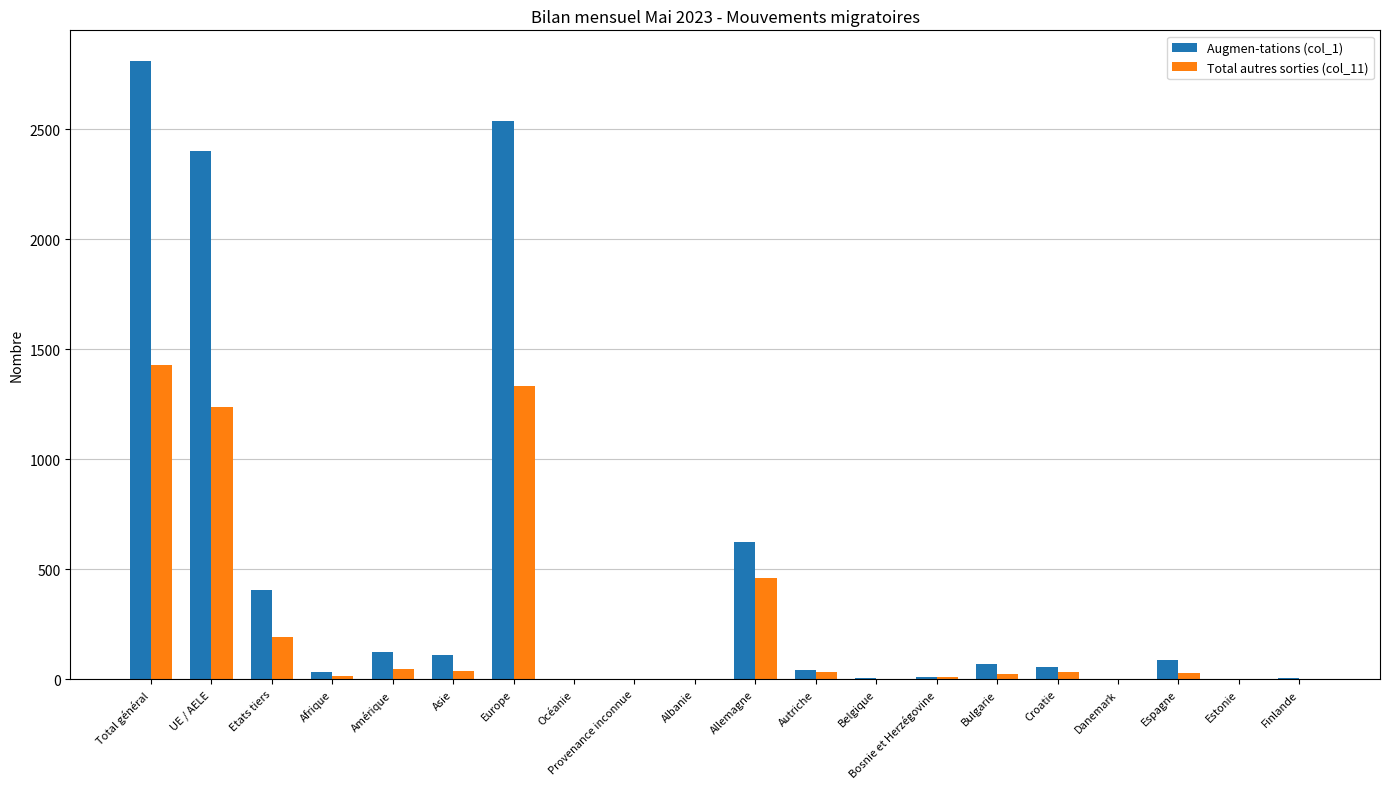

The Augmen-tations (col_1) series shows 2808 at Total général. True or false?

True